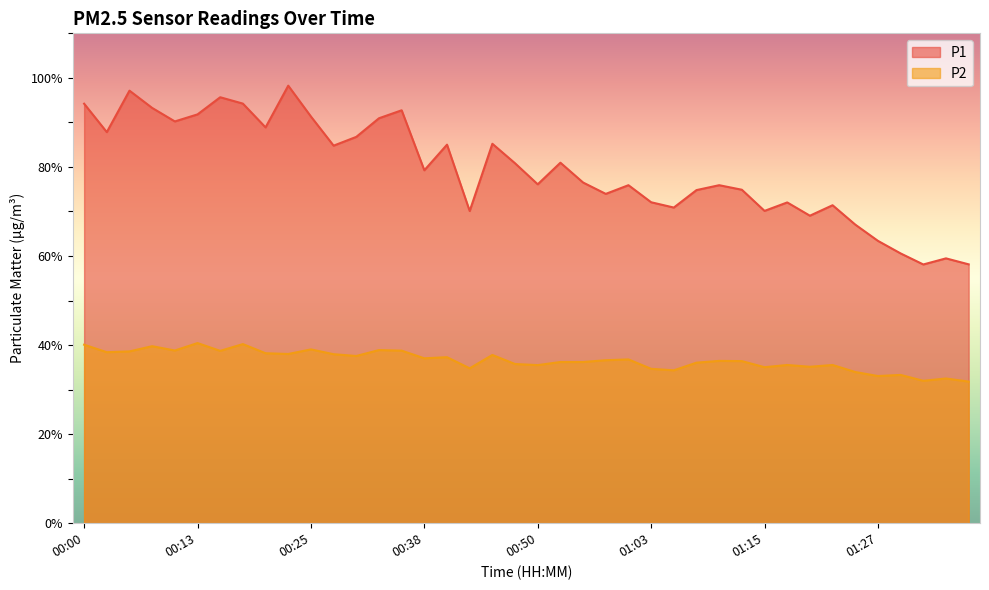

What position from the right is 01:08?

13